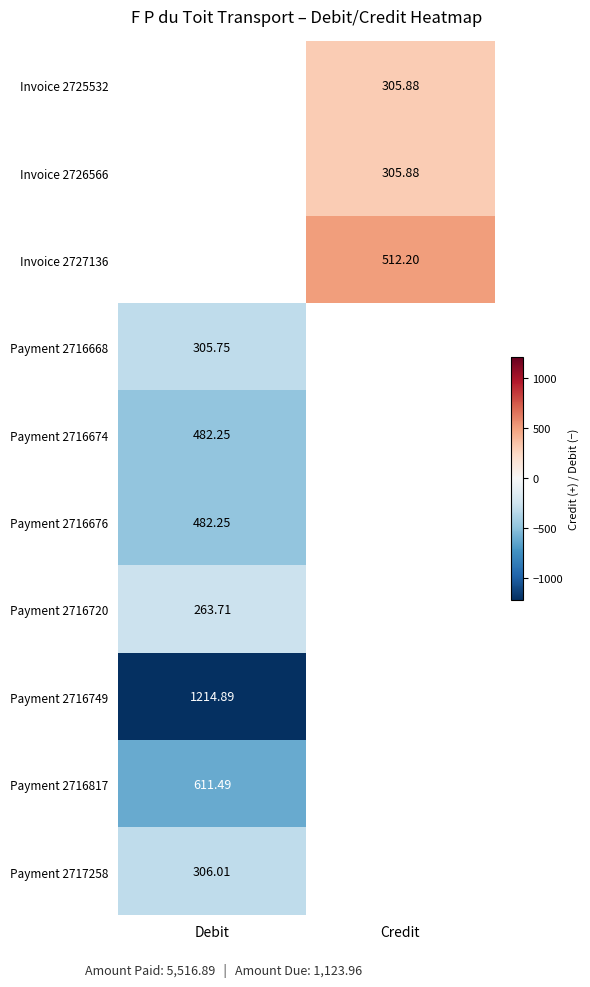

Is the value of Payment 2716674 at Debit greater than the value of Invoice 2725532 at Credit?

Yes